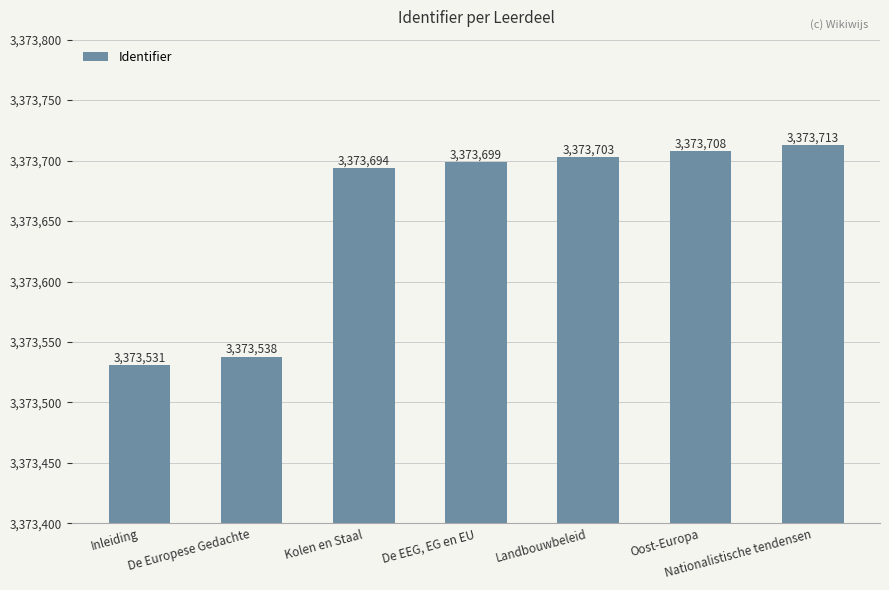

How many series are shown in this chart?

1